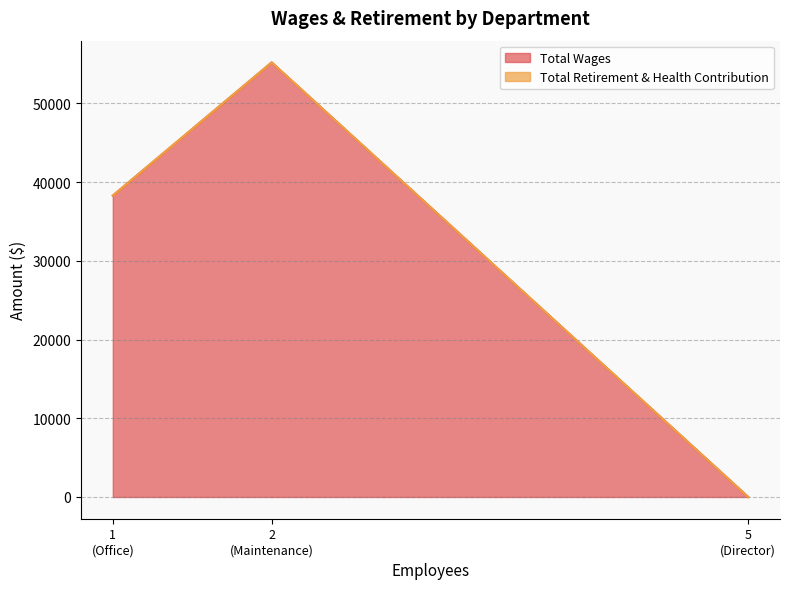

Reading right to left, list all the values displayed in this chart.

Total Wages: Director=0	Office=38280	Maintenance=55194
Total Retirement & Health Contribution: Director=0	Office=0	Maintenance=0